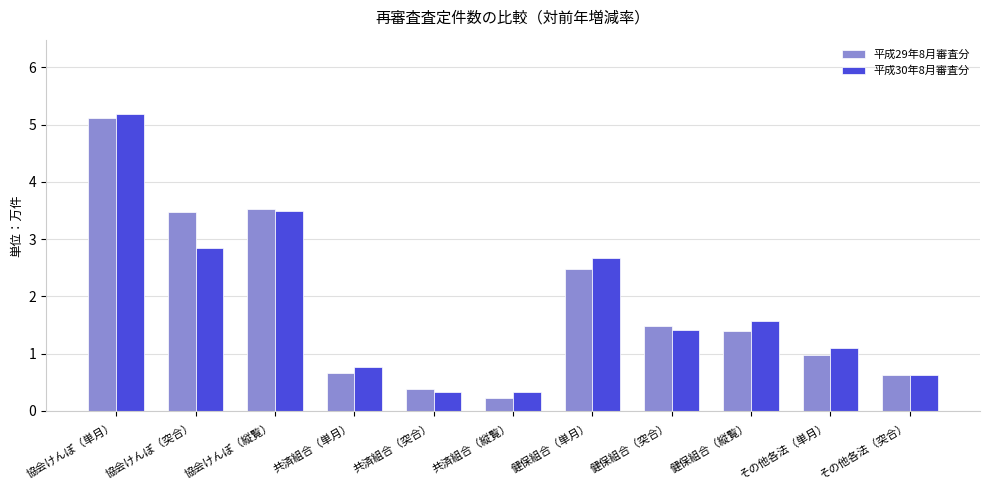

At which label is 平成30年8月審査分 closest to 2?

健保組合（縦覧）